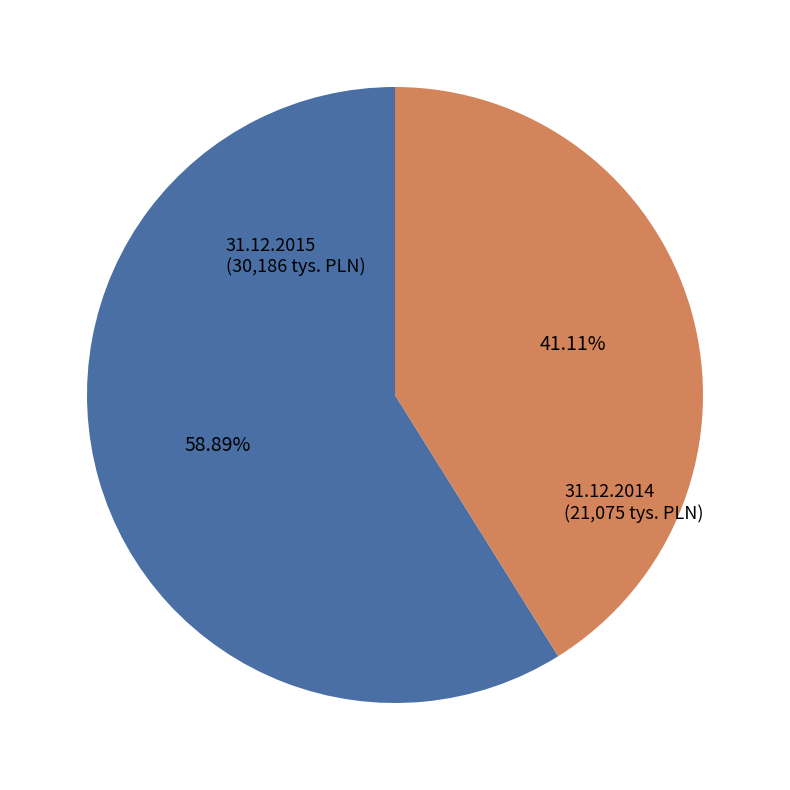

How many segments does this pie chart have?

2